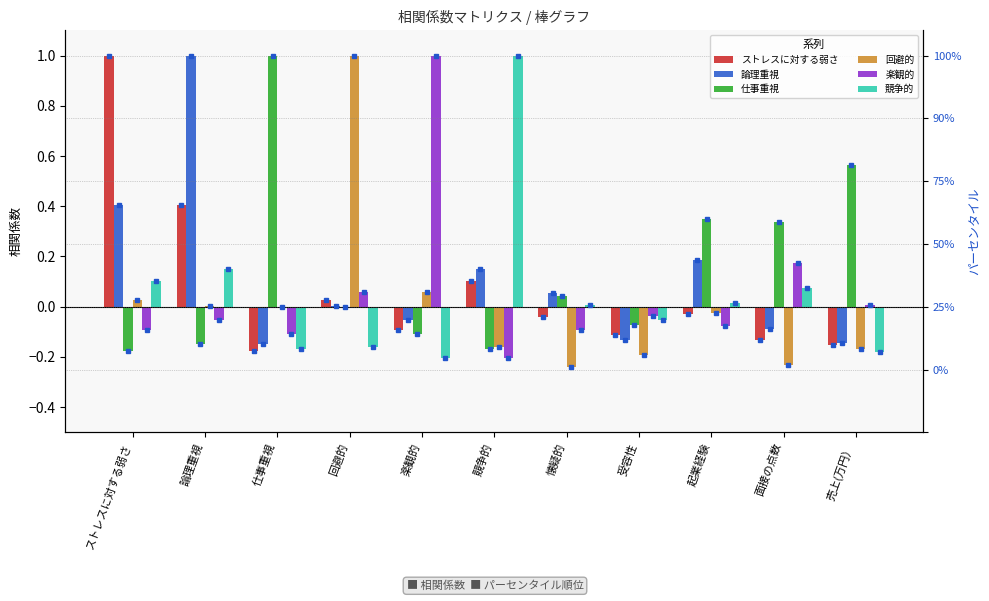

At 競争的, list the series in order from smallest to largest.

楽観的, 仕事重視, 回避的, ストレスに対する弱さ, 論理重視, 競争的